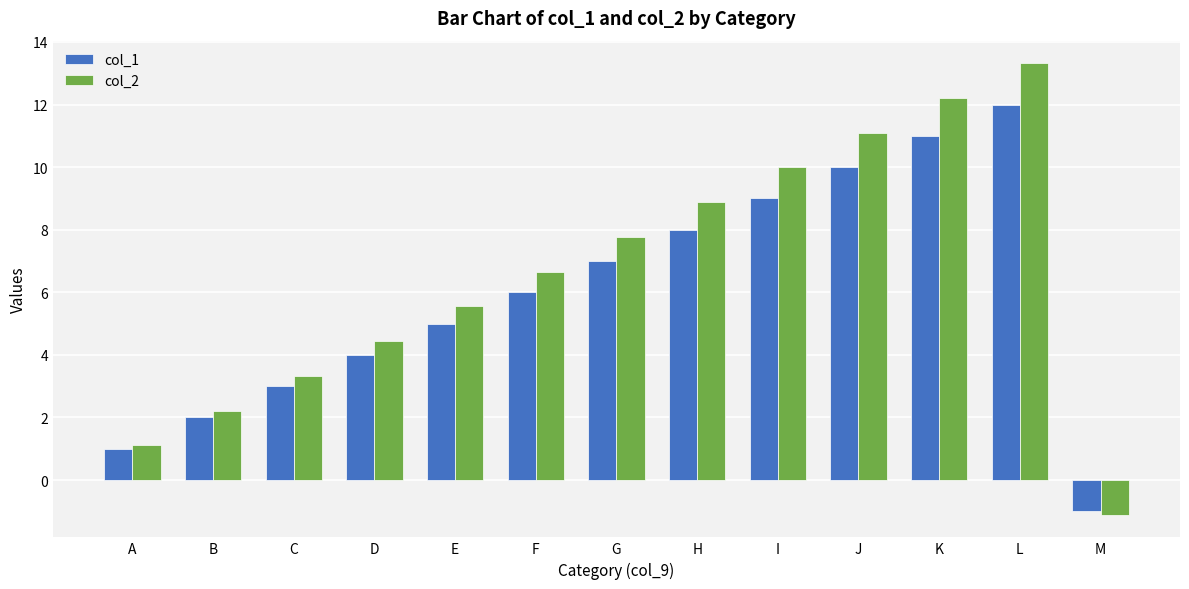

Which series changed the most between D and L?

col_2